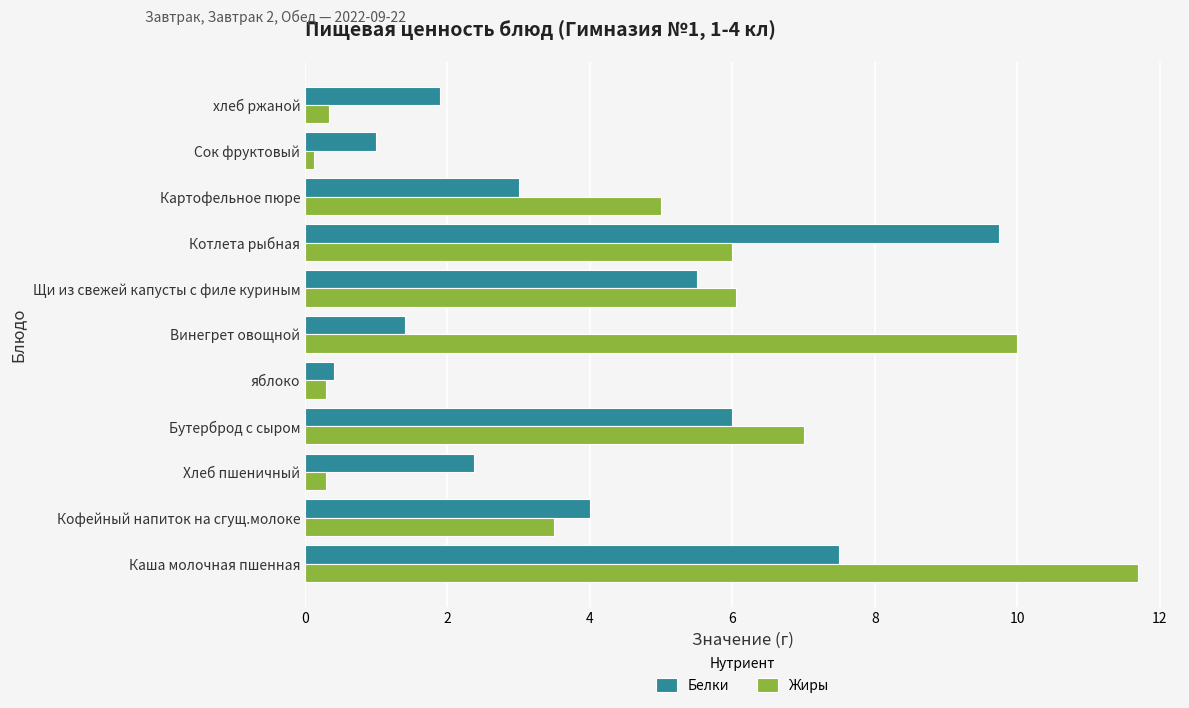

What is the sum of all Белки values?

42.8